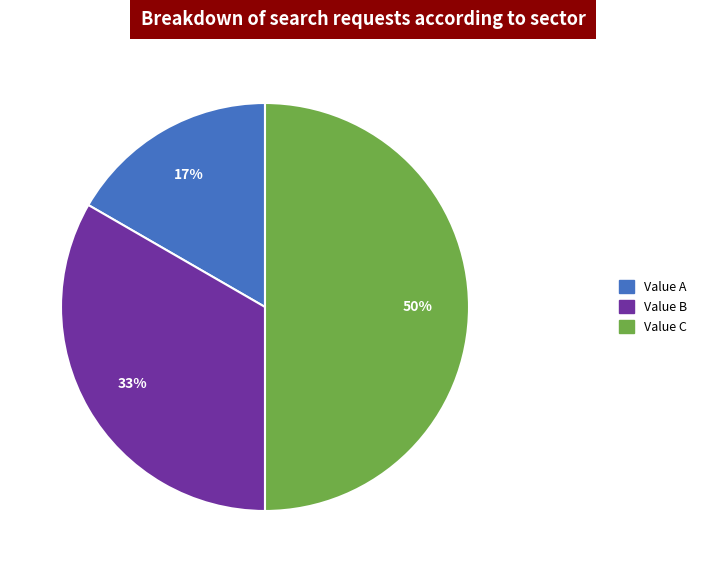

To the nearest percent, what portion does Value B represent?

33%